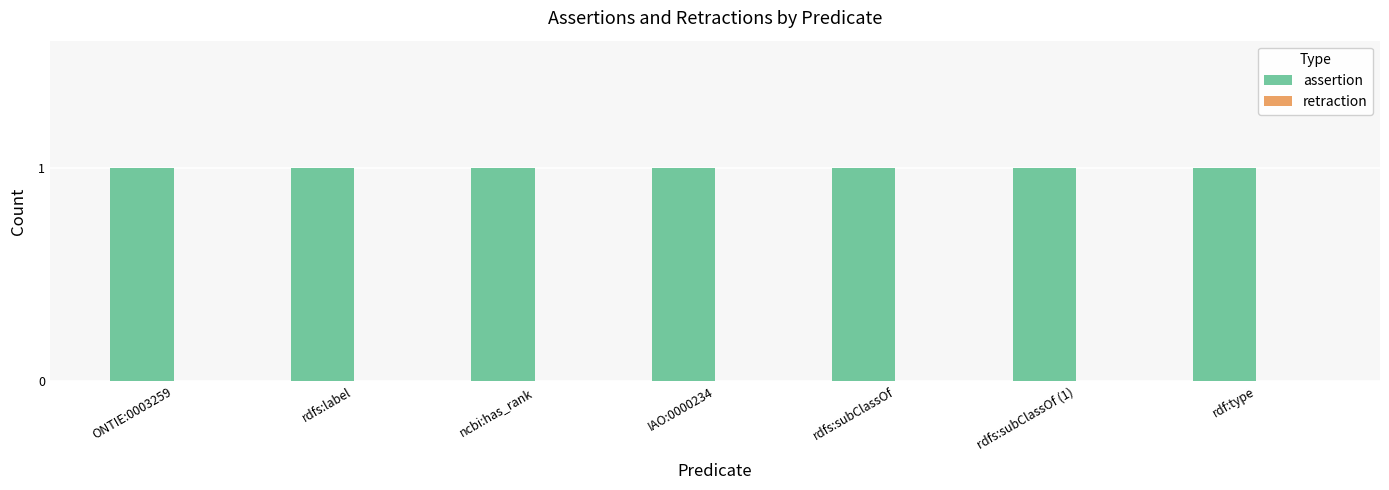

Which has a higher value, rdfs:label or IAO:0000234?

rdfs:label